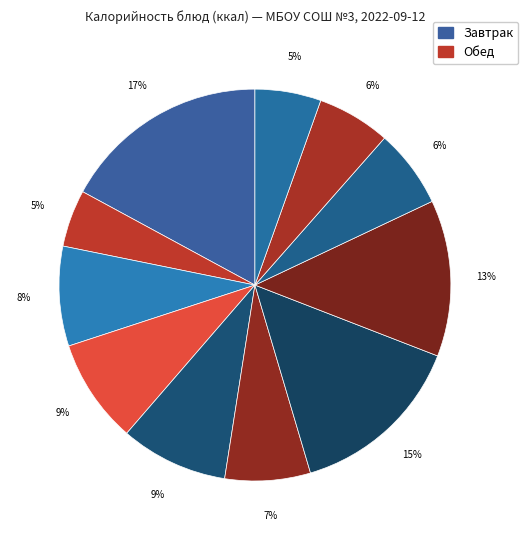

Which category has the biggest portion of the pie?

Каша вязкая молочная из риса